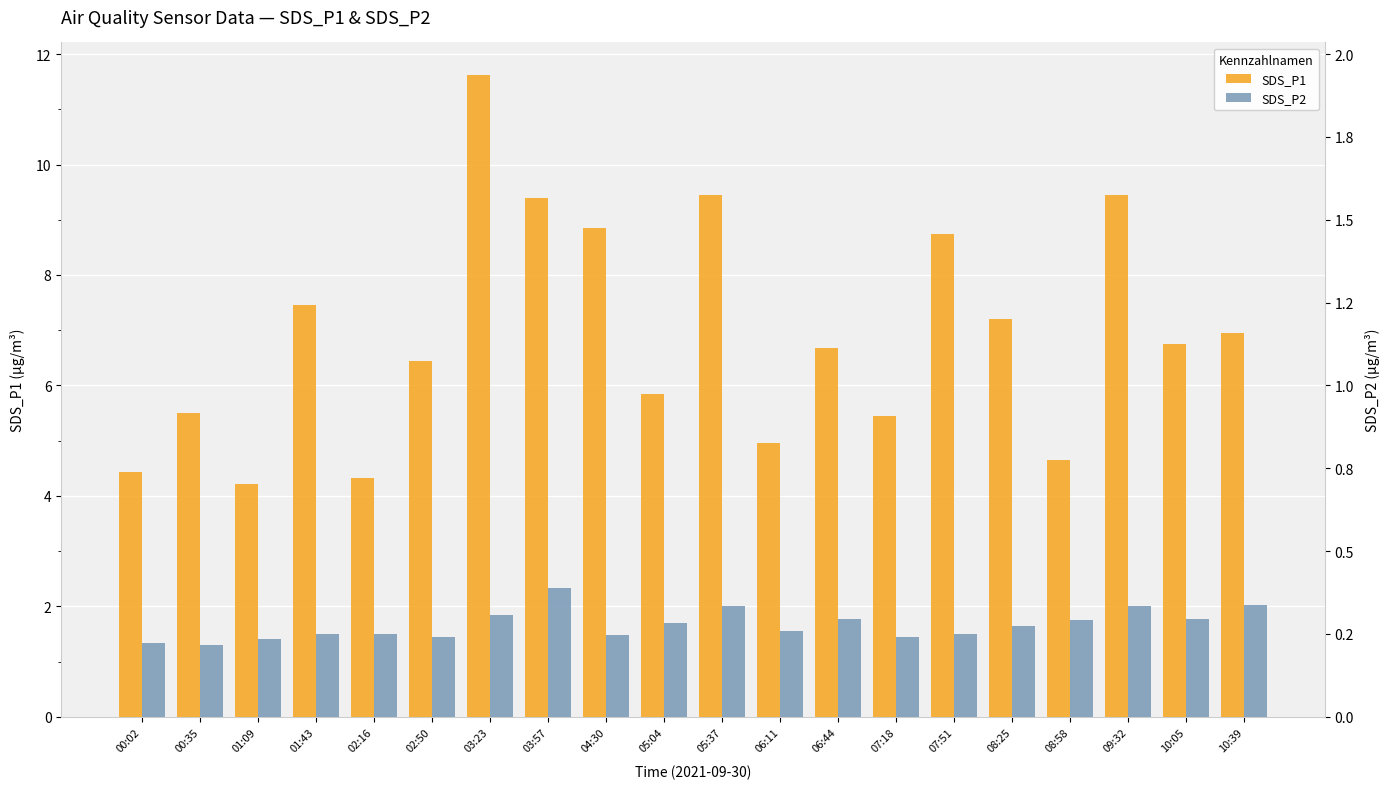

Rank the series by their average value, from lowest to highest.

SDS_P2, SDS_P1